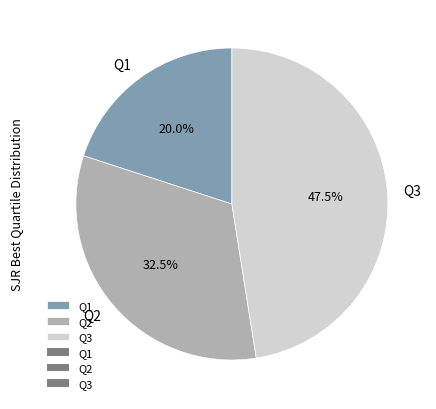

Does any single category account for the majority?

No